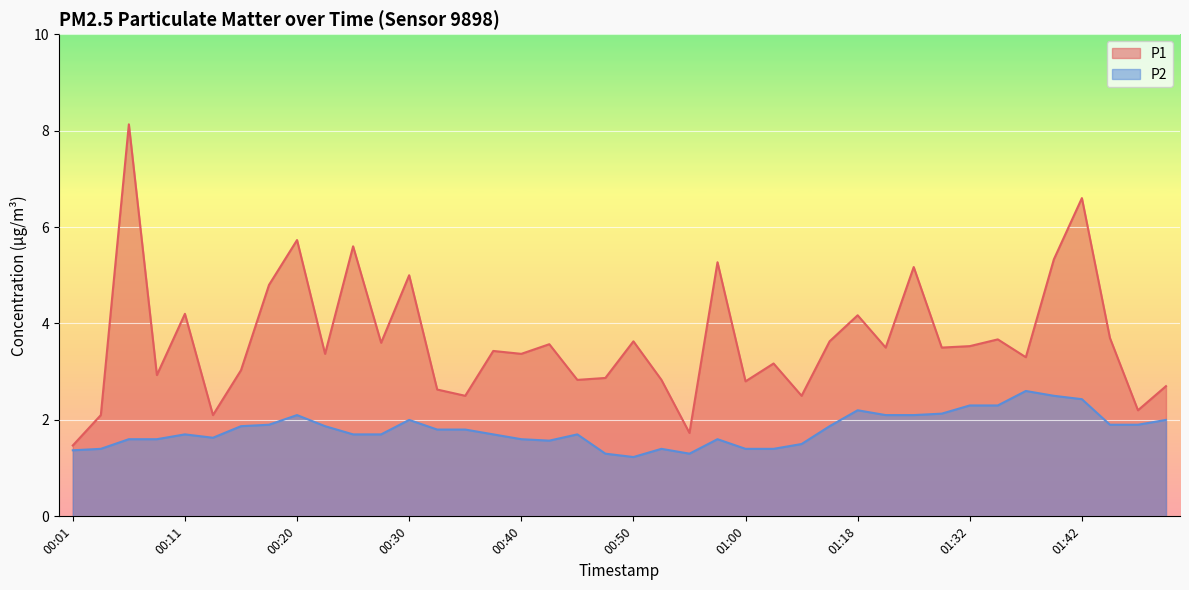

Reading left to right, list all the values displayed in this chart.

P1: 00:01=1.5	00:03=2.1	00:06=8.1	00:08=2.9	00:11=4.2	00:13=2.1	00:15=3.0	00:18=4.8	00:20=5.7	00:23=3.4	00:25=5.6	00:28=3.6	00:30=5.0	00:32=2.6	00:35=2.5	00:37=3.4	00:40=3.4	00:42=3.6	00:45=2.8	00:47=2.9	00:50=3.6	00:52=2.8	00:55=1.7	00:57=5.3	01:00=2.8	01:02=3.2	01:04=2.5	01:15=3.6	01:18=4.2	01:21=3.5	01:23=5.2	01:26=3.5	01:32=3.5	01:34=3.7	01:37=3.3	01:39=5.3	01:42=6.6	01:44=3.7	01:47=2.2	01:49=2.7
P2: 00:01=1.4	00:03=1.4	00:06=1.6	00:08=1.6	00:11=1.7	00:13=1.6	00:15=1.9	00:18=1.9	00:20=2.1	00:23=1.9	00:25=1.7	00:28=1.7	00:30=2.0	00:32=1.8	00:35=1.8	00:37=1.7	00:40=1.6	00:42=1.6	00:45=1.7	00:47=1.3	00:50=1.2	00:52=1.4	00:55=1.3	00:57=1.6	01:00=1.4	01:02=1.4	01:04=1.5	01:15=1.9	01:18=2.2	01:21=2.1	01:23=2.1	01:26=2.1	01:32=2.3	01:34=2.3	01:37=2.6	01:39=2.5	01:42=2.4	01:44=1.9	01:47=1.9	01:49=2.0